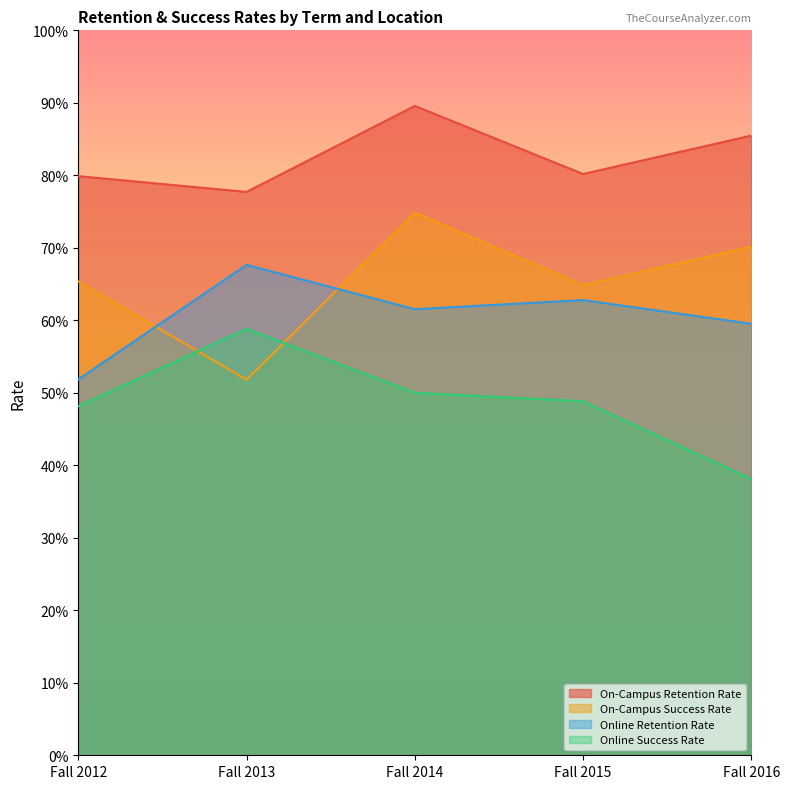

What is the difference between the second highest and minimum values in the Online Retention Rate series?

0.1